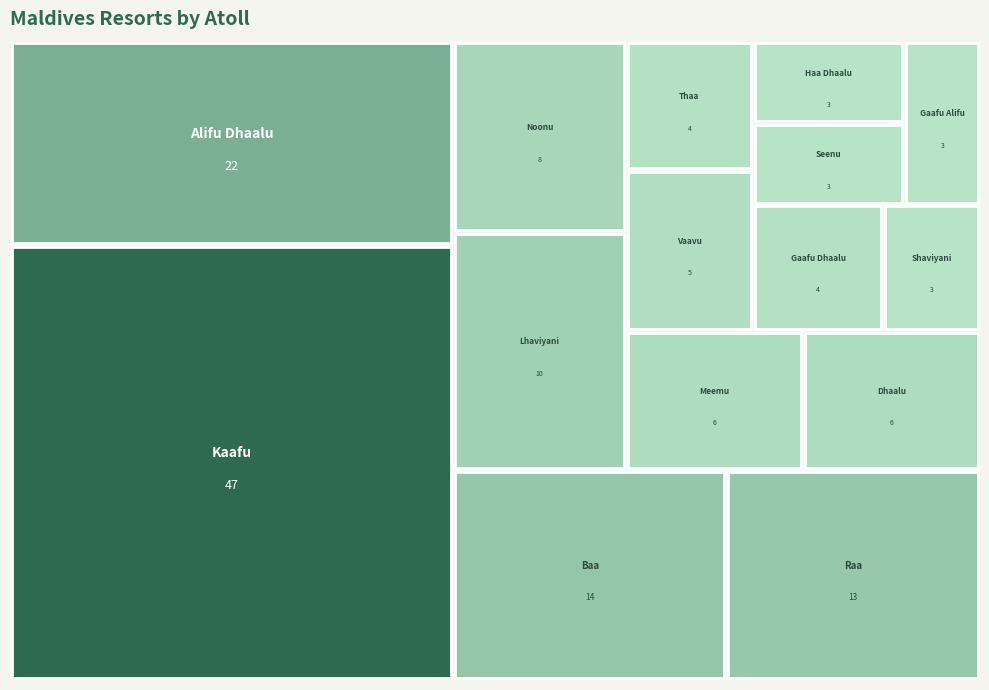

What is the sum of the values at Gaafu Alifu and Vaavu?

8